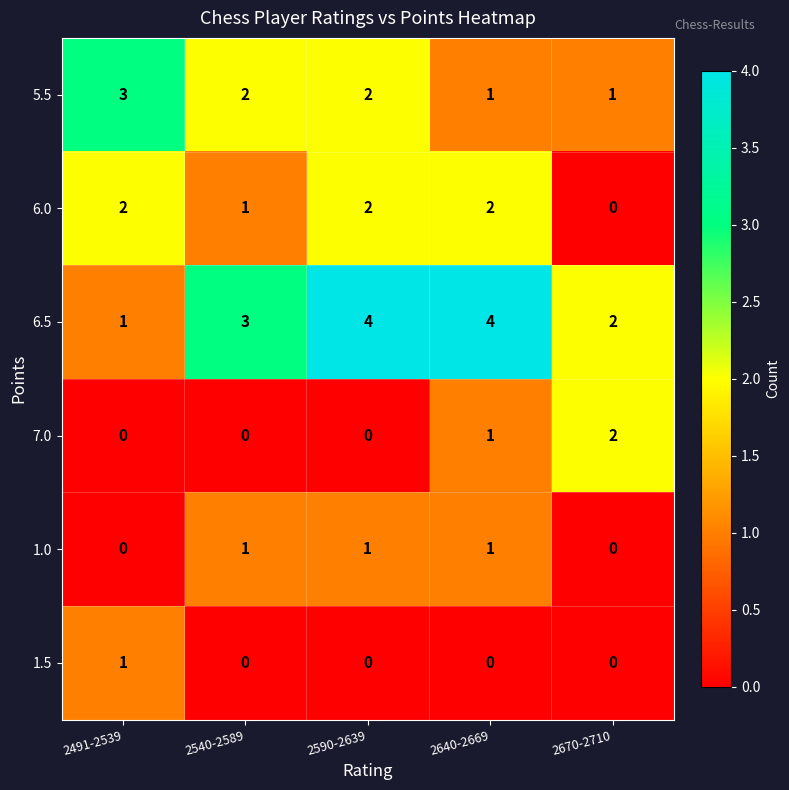

Which series has the largest range (max minus min)?

6.5